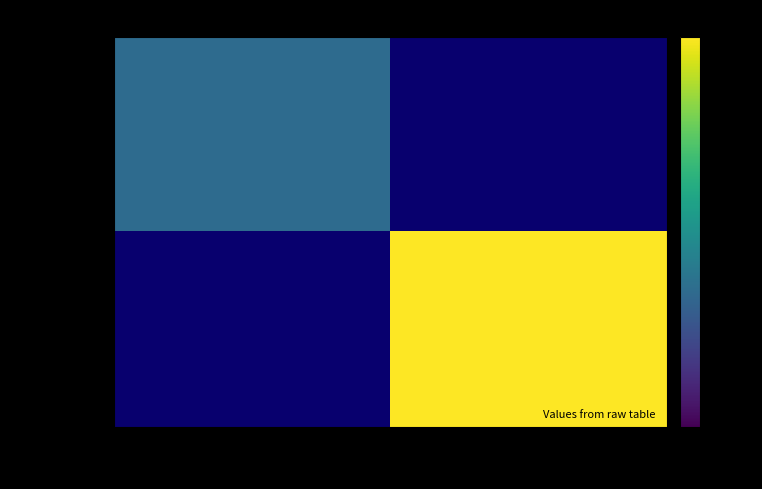

True or false: 5f0e4ff9… has a value of 23.0 at 1.

True